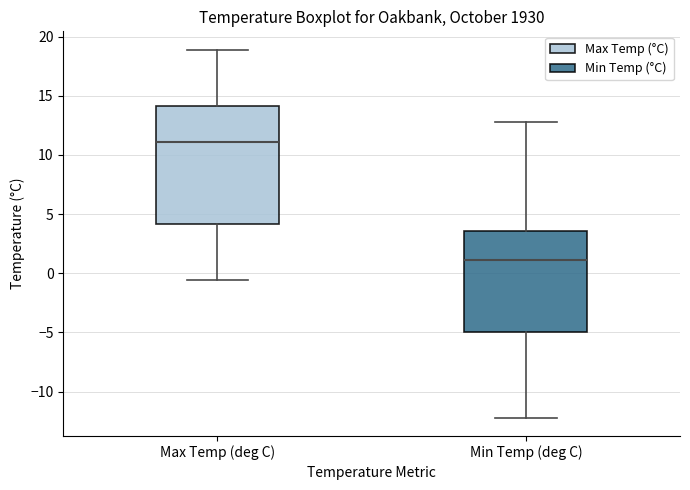

Reading left to right, transcribe this box plot: for each box, give where its median line is, the range the box spans, and where its two whiskers end, as read against the y-axis. The values are not printed on the chart, so give them approximately, as read against the axis.

Max Temp (deg C): median 11.0, box 4.0 to 14.0, whiskers -0.5 to 19.0
Min Temp (deg C): median 1.0, box -5.0 to 3.5, whiskers -12.0 to 13.0